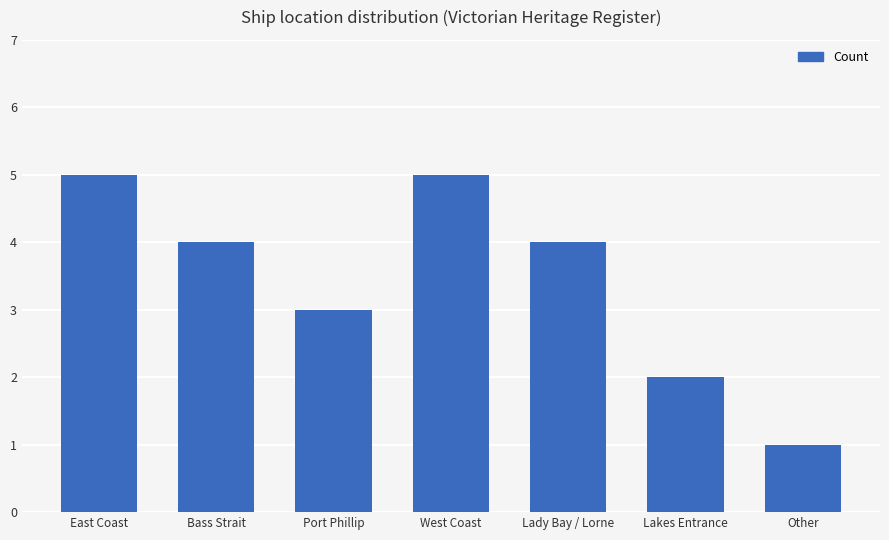

The chart shows a value of 1 at Port Phillip. True or false?

False